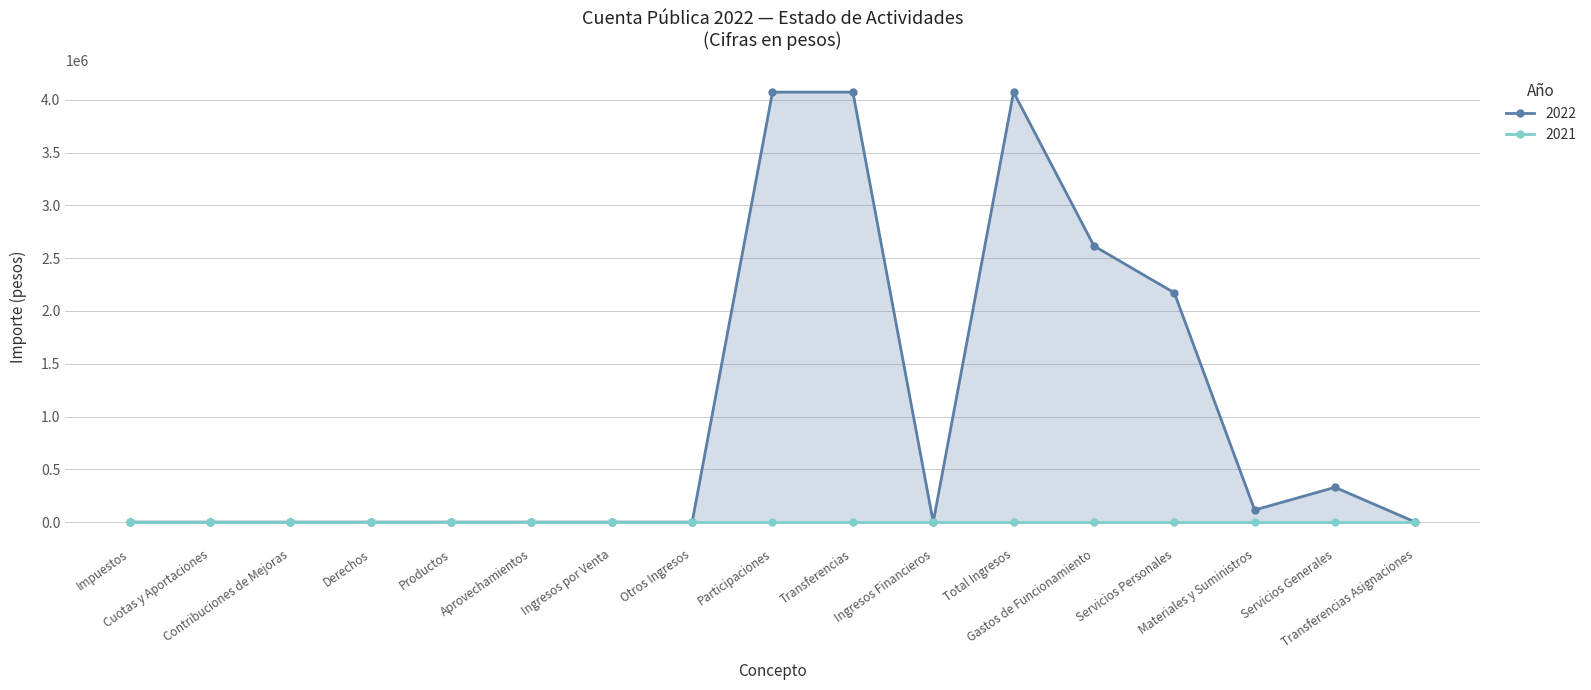

True or false: there are more than 2 points higher than both neighbors.

False